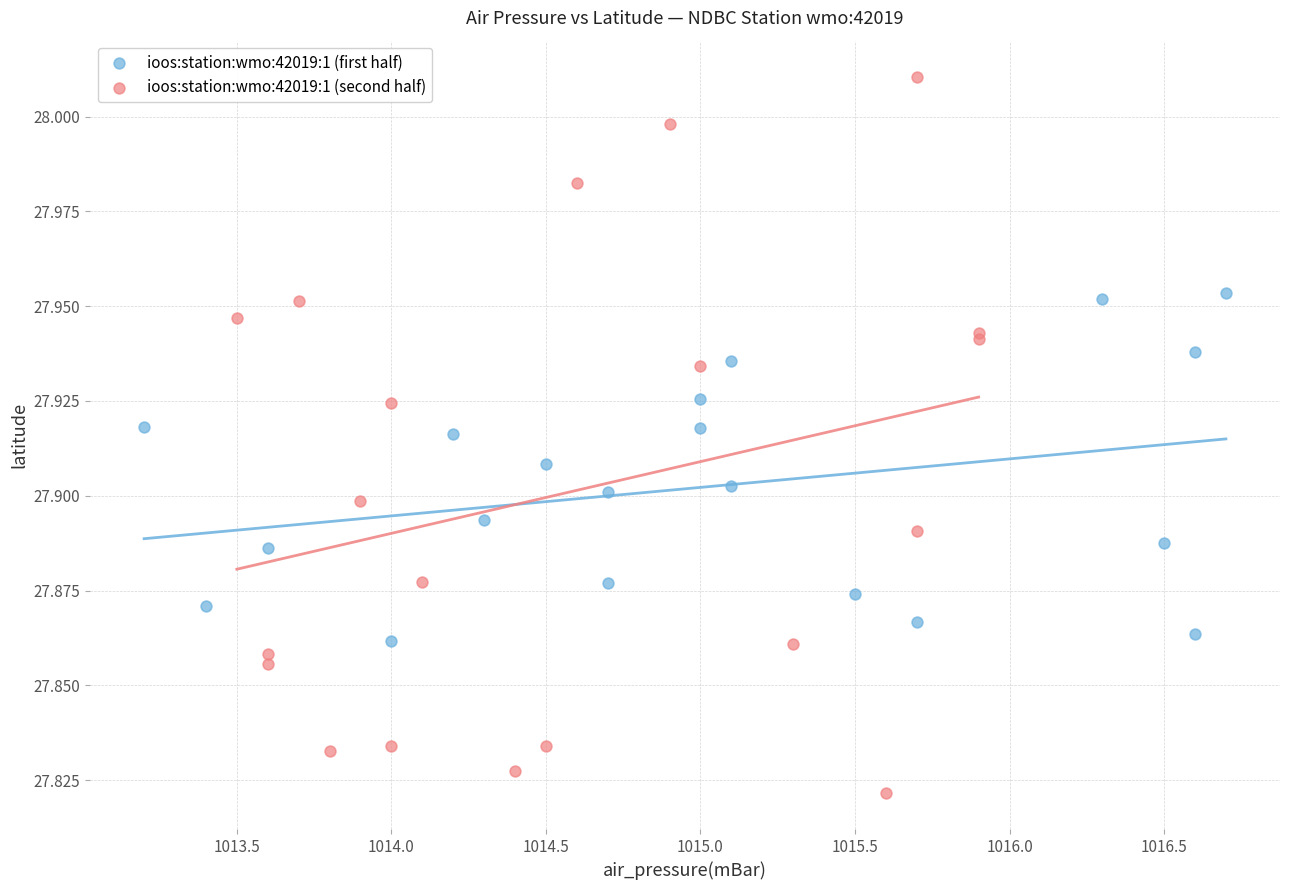

Which series contains the highest Y value?

ioos:station:wmo:42019:1 (second half)